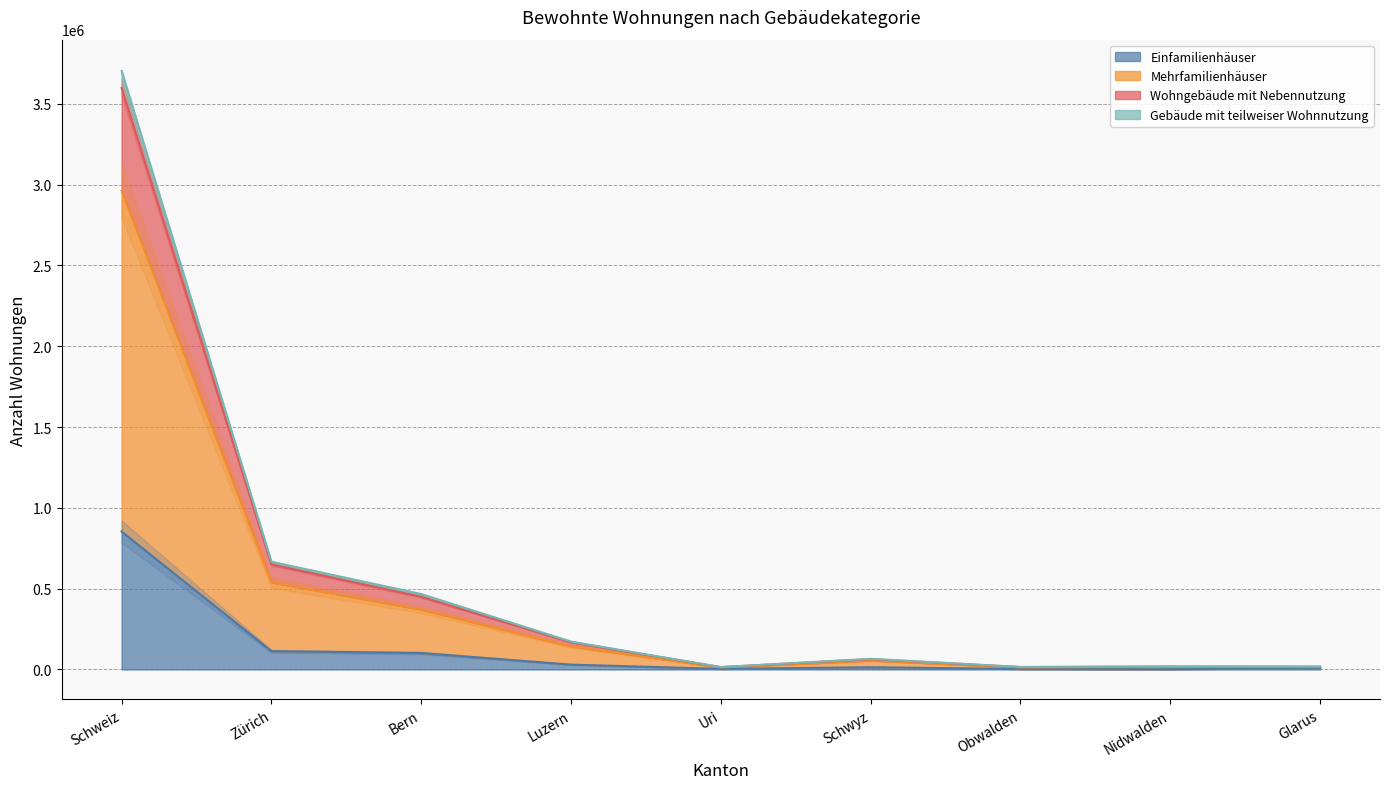

What is the difference between the Wohngebäude mit Nebennutzung values at Uri and Nidwalden?

3529